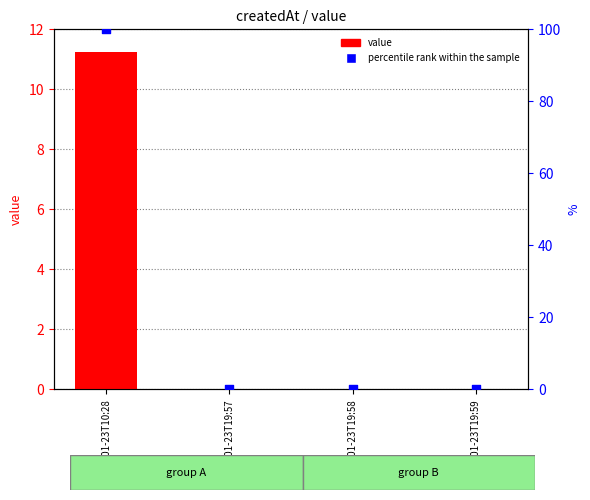

At which category is the sum across all series the highest?

2023-01-23T10:28